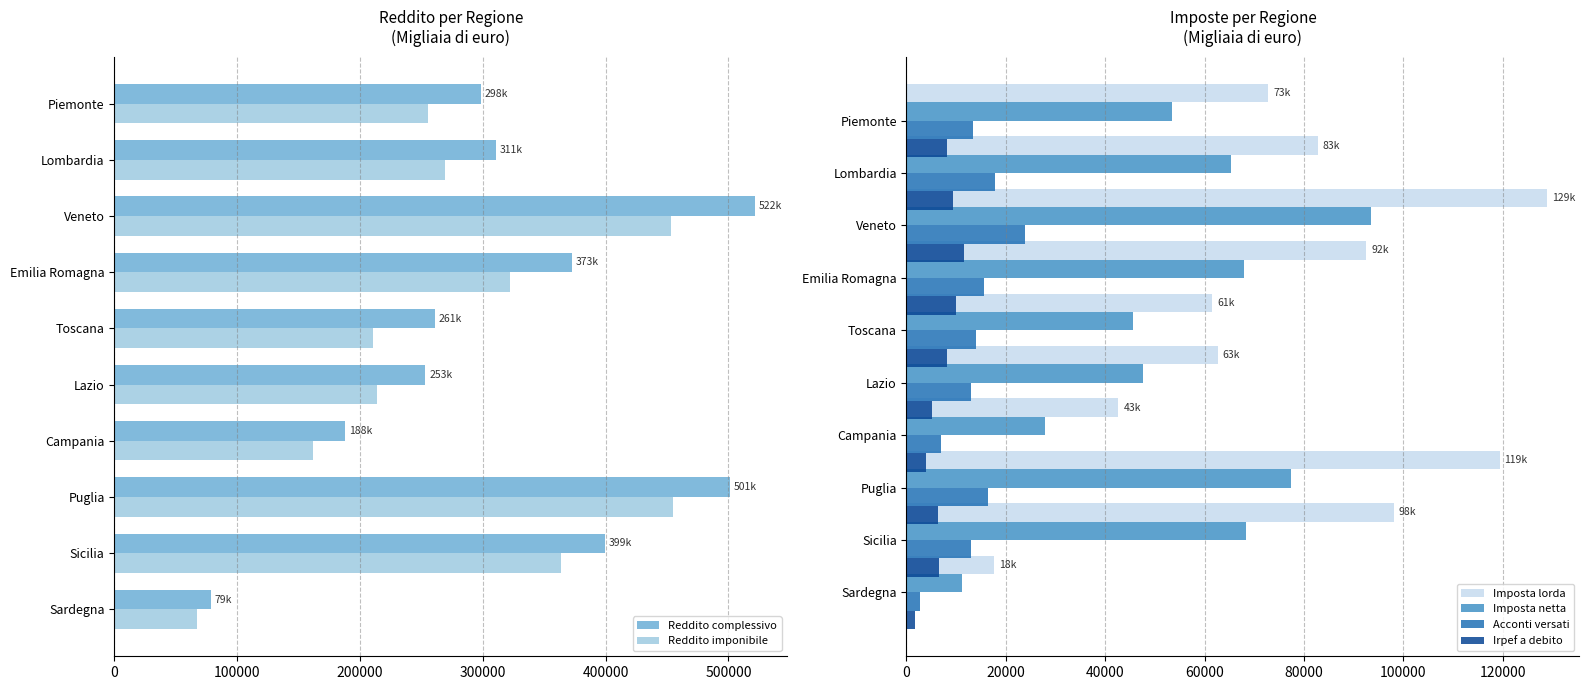

Which series has the widest spread of values?

Reddito complessivo